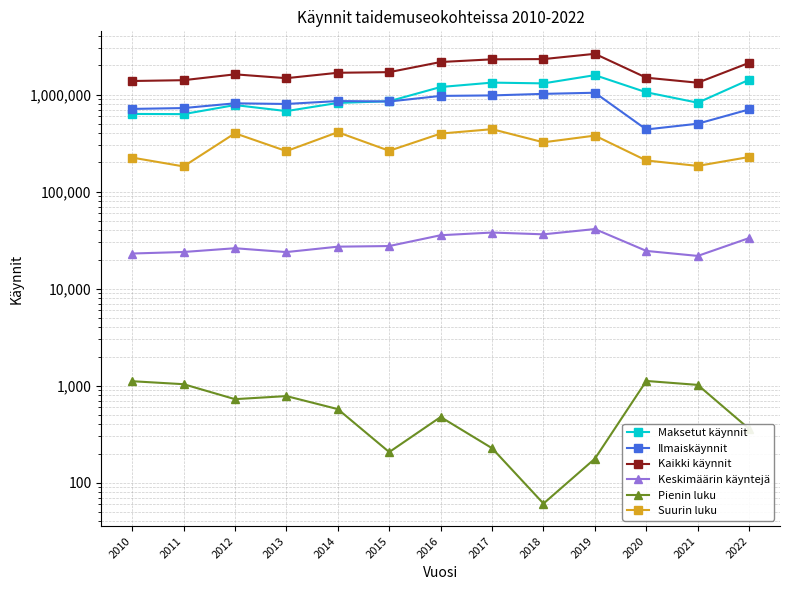

True or false: Suurin luku has more than 2 points higher than both neighbors.

True